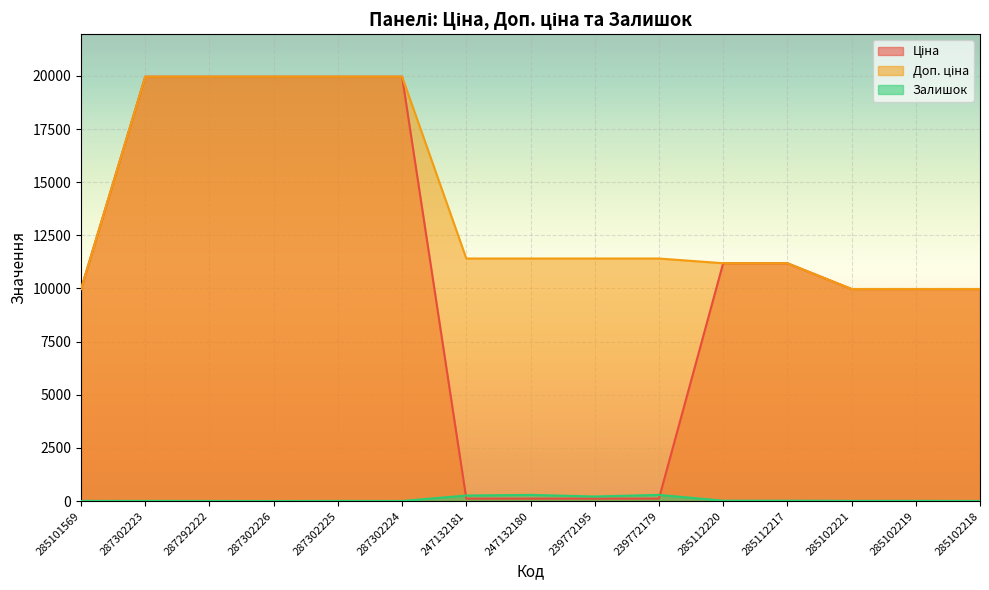

At how many categories does at least one series exceed 17873?

5